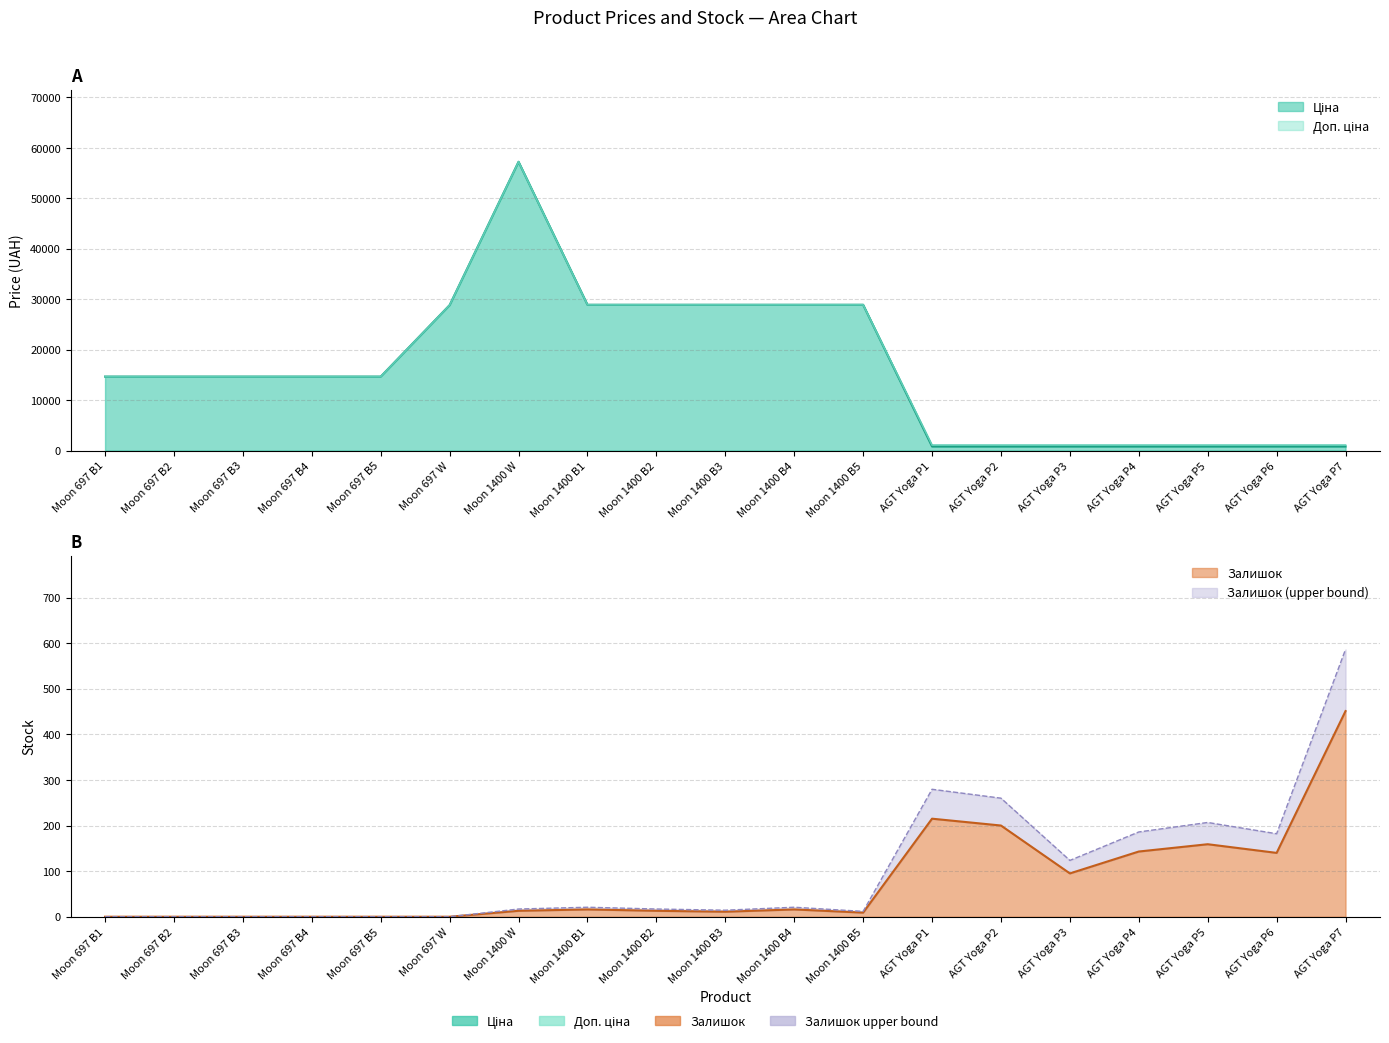

Is it true that Ціна equals 17386.8 at Moon 1400 B1?

False